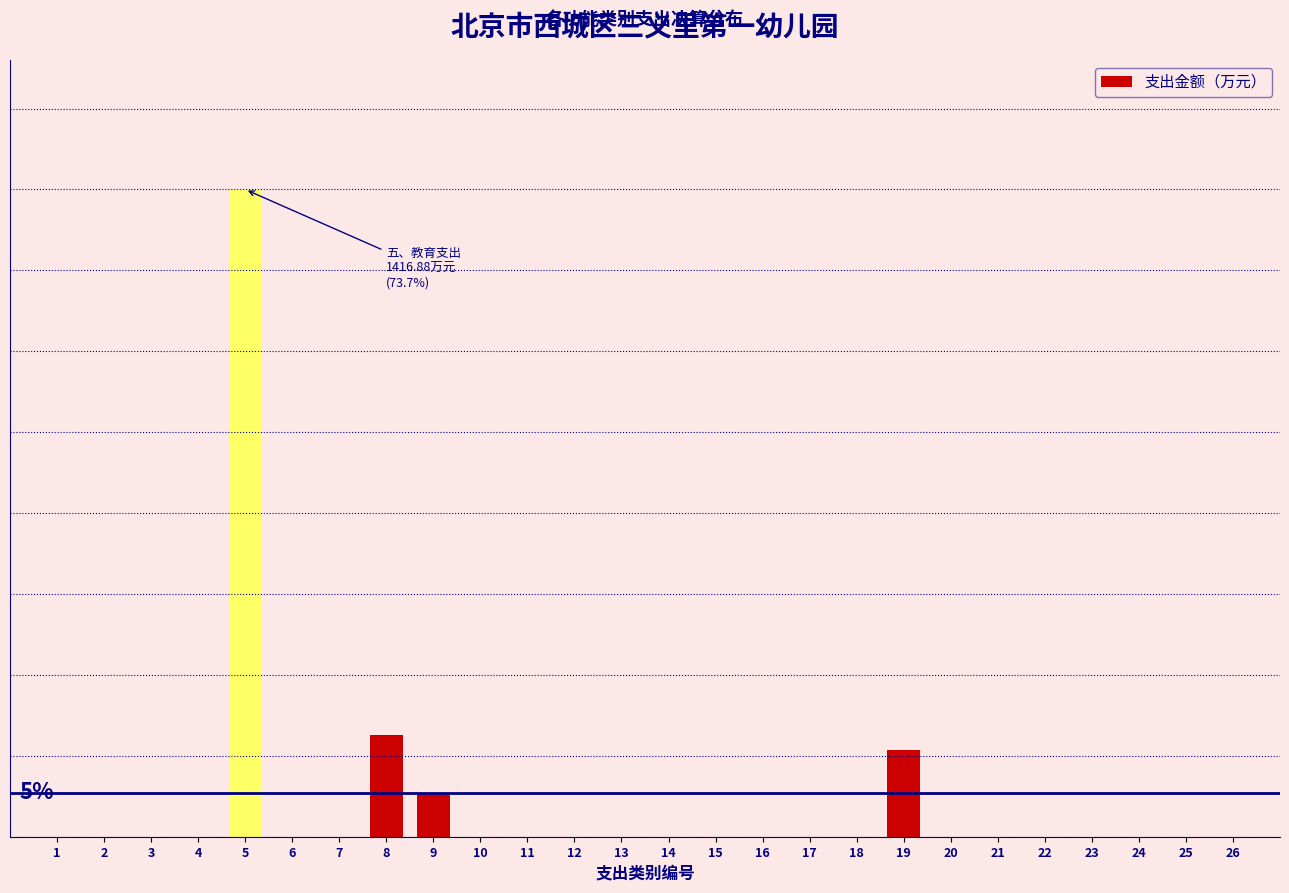

Are the bars horizontal?

No